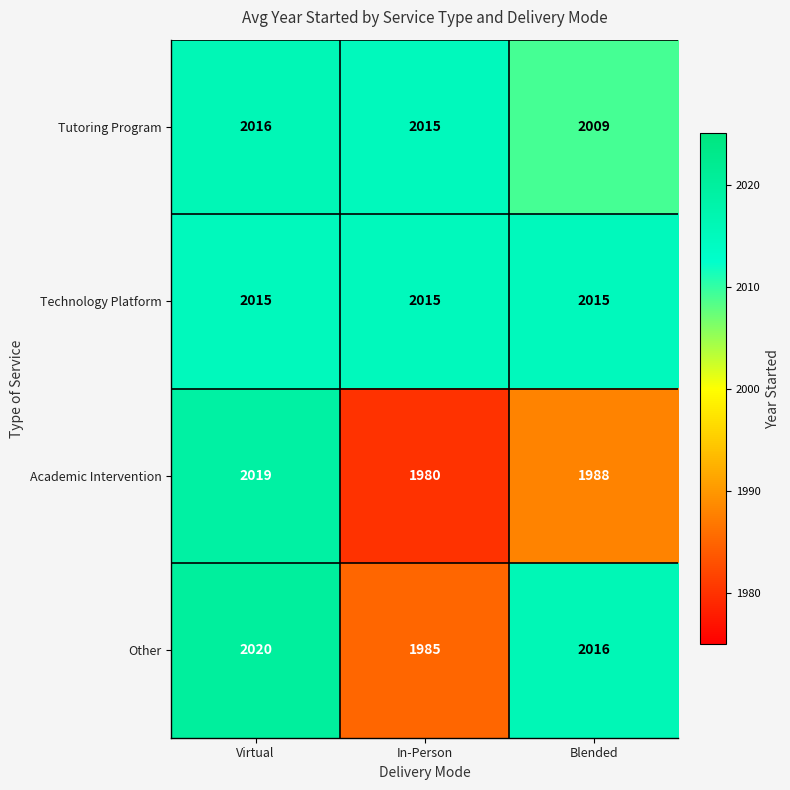

What is the average value of the Tutoring Program series?

2013